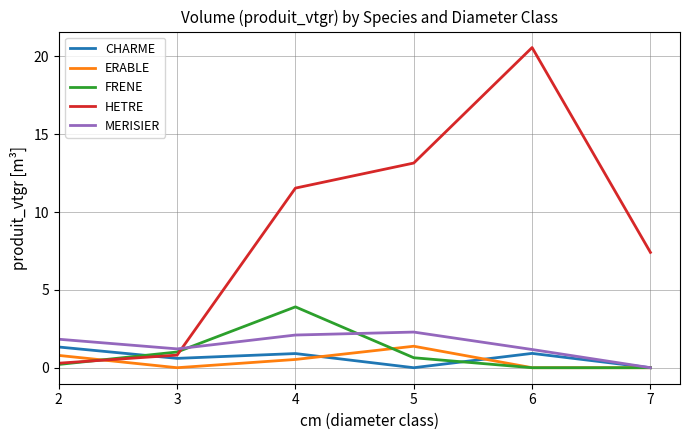

What are all the series names shown in the legend?

CHARME, ERABLE, FRENE, HETRE, MERISIER